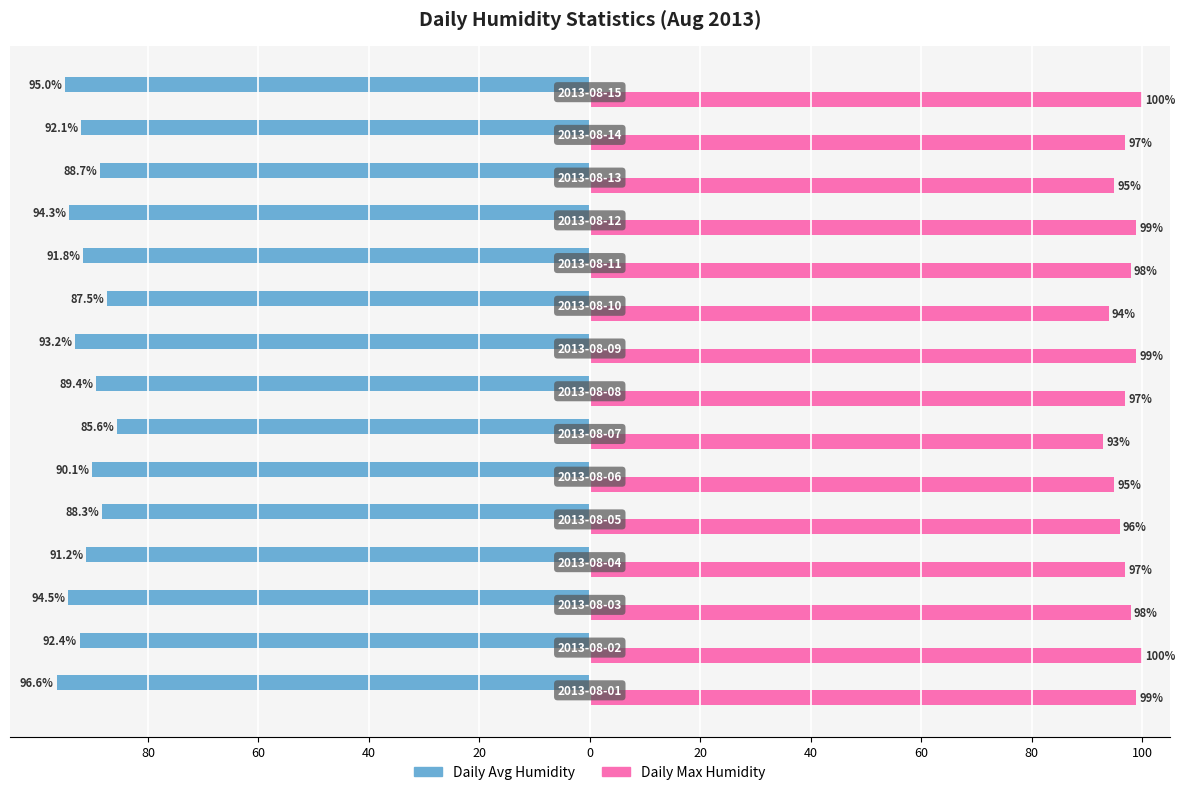

What is the maximum value shown in the chart?

100.0